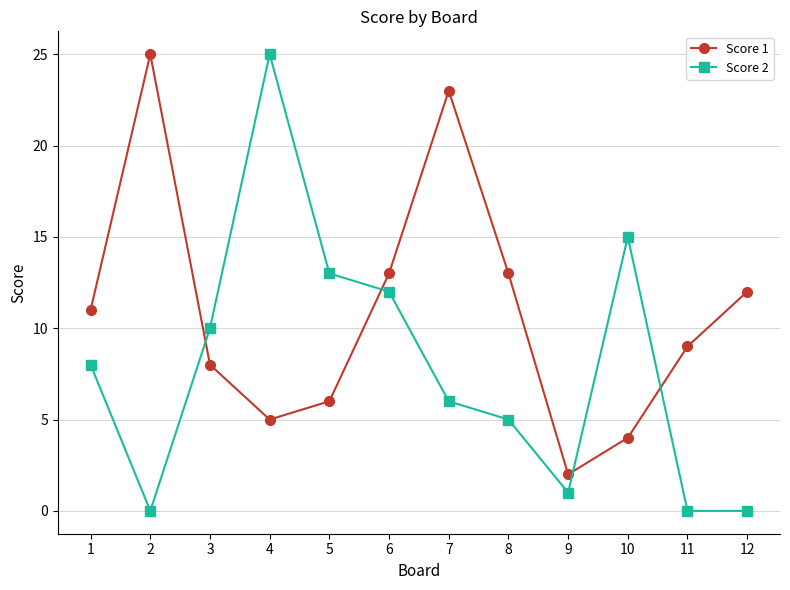

What are all the series names shown in the legend?

Score 1, Score 2